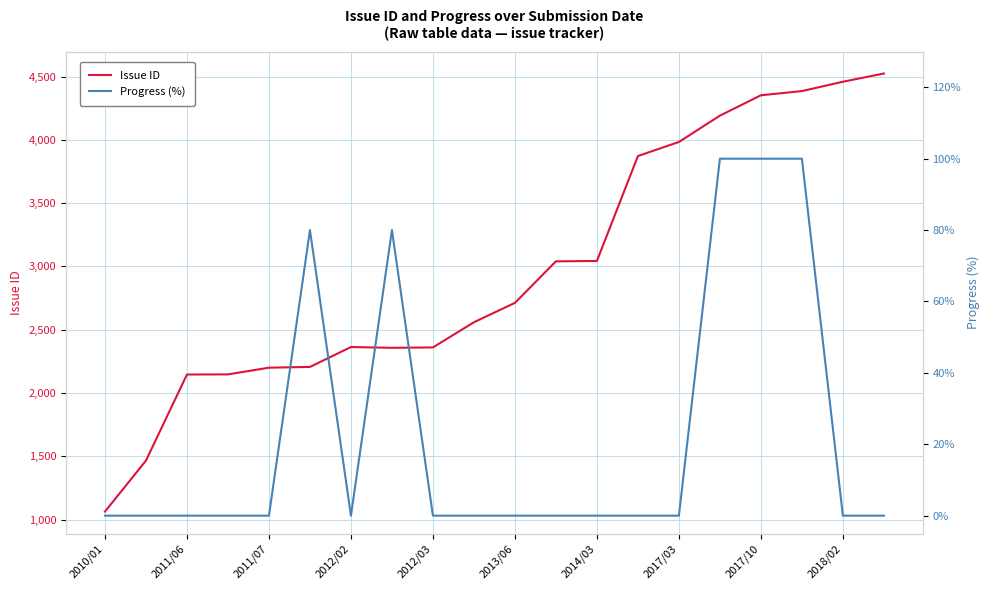

What is the average value of the Issue ID series?

2971